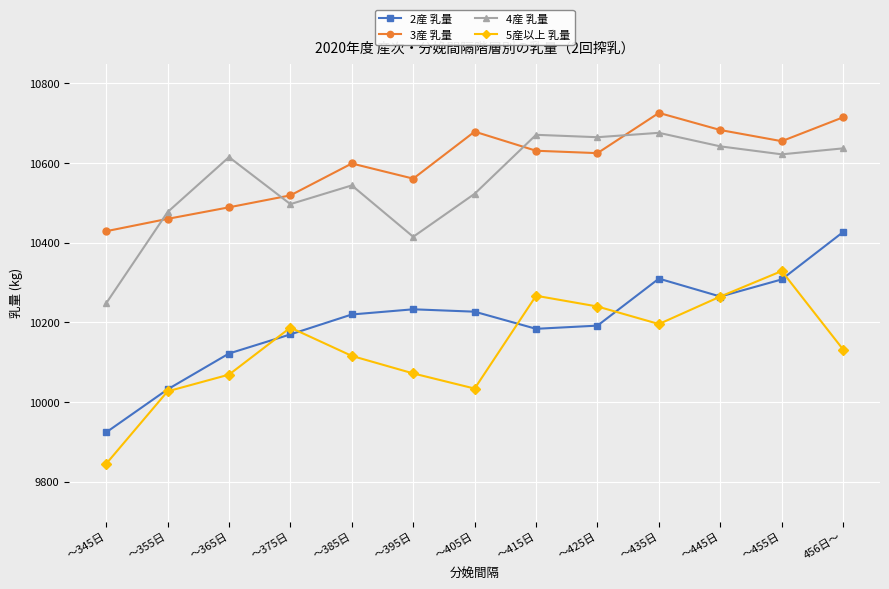

True or false: 3産 乳量 and 5産以上 乳量 cross at least once.

False